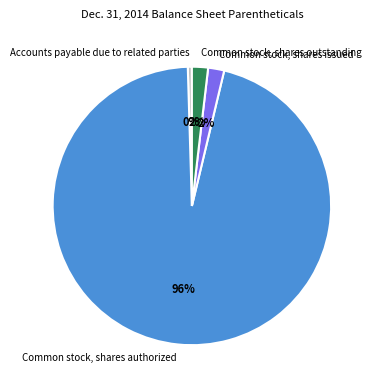

The Common stock, shares outstanding slice represents 2% of the pie. True or false?

True